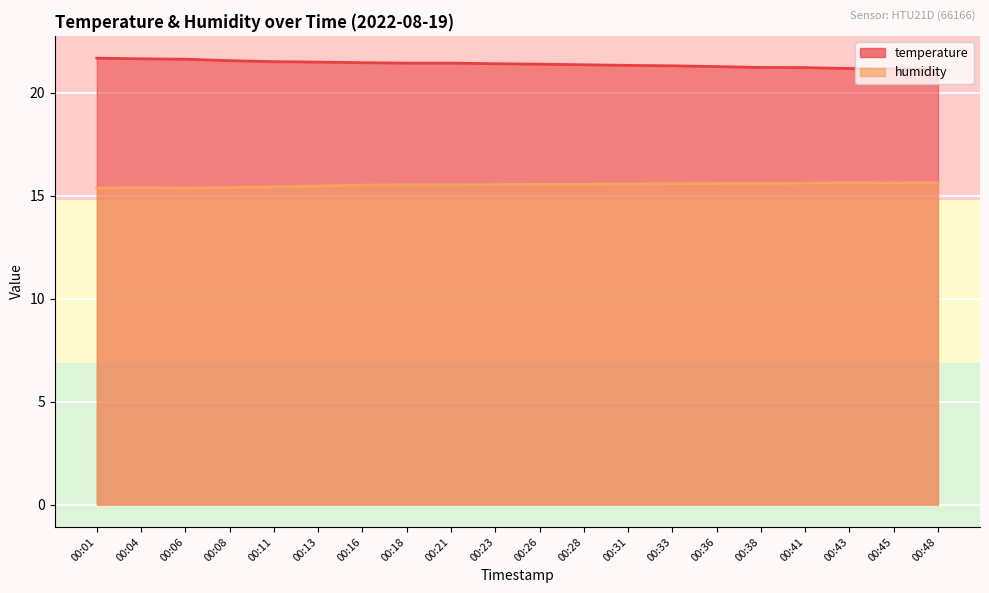

Does the chart display data point markers on the line(s)?

No